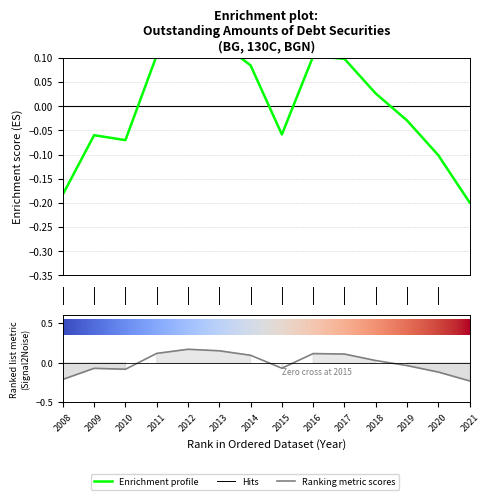

How many lines are shown in the chart?

1